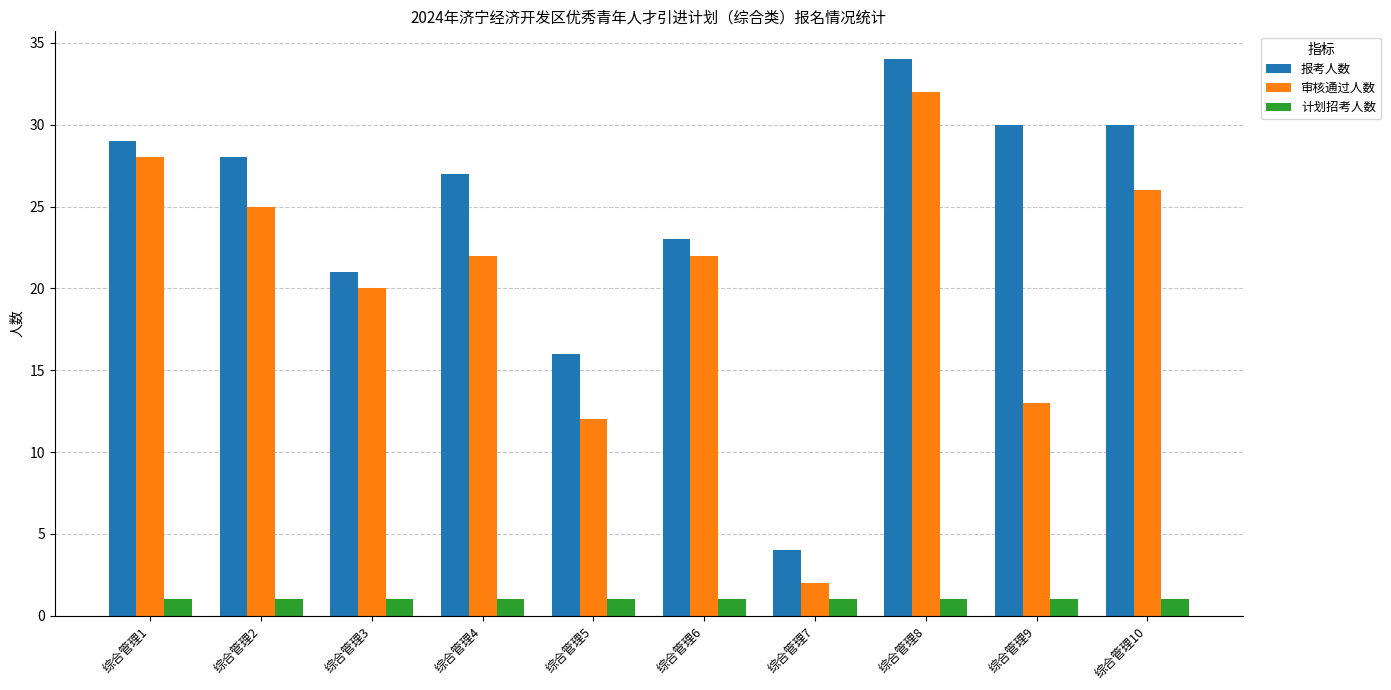

Reading right to left, what are all the values shown in this chart?

报考人数: 30	30	34	4	23	16	27	21	28	29
审核通过人数: 26	13	32	2	22	12	22	20	25	28
计划招考人数: 1	1	1	1	1	1	1	1	1	1